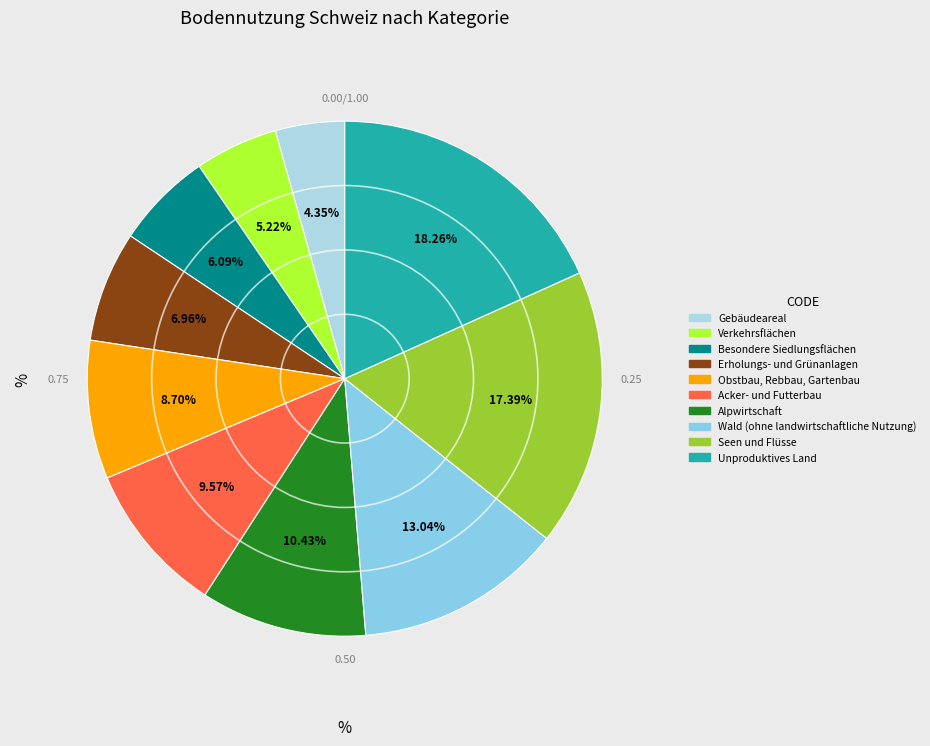

Is there any slice that represents more than half of the pie?

No